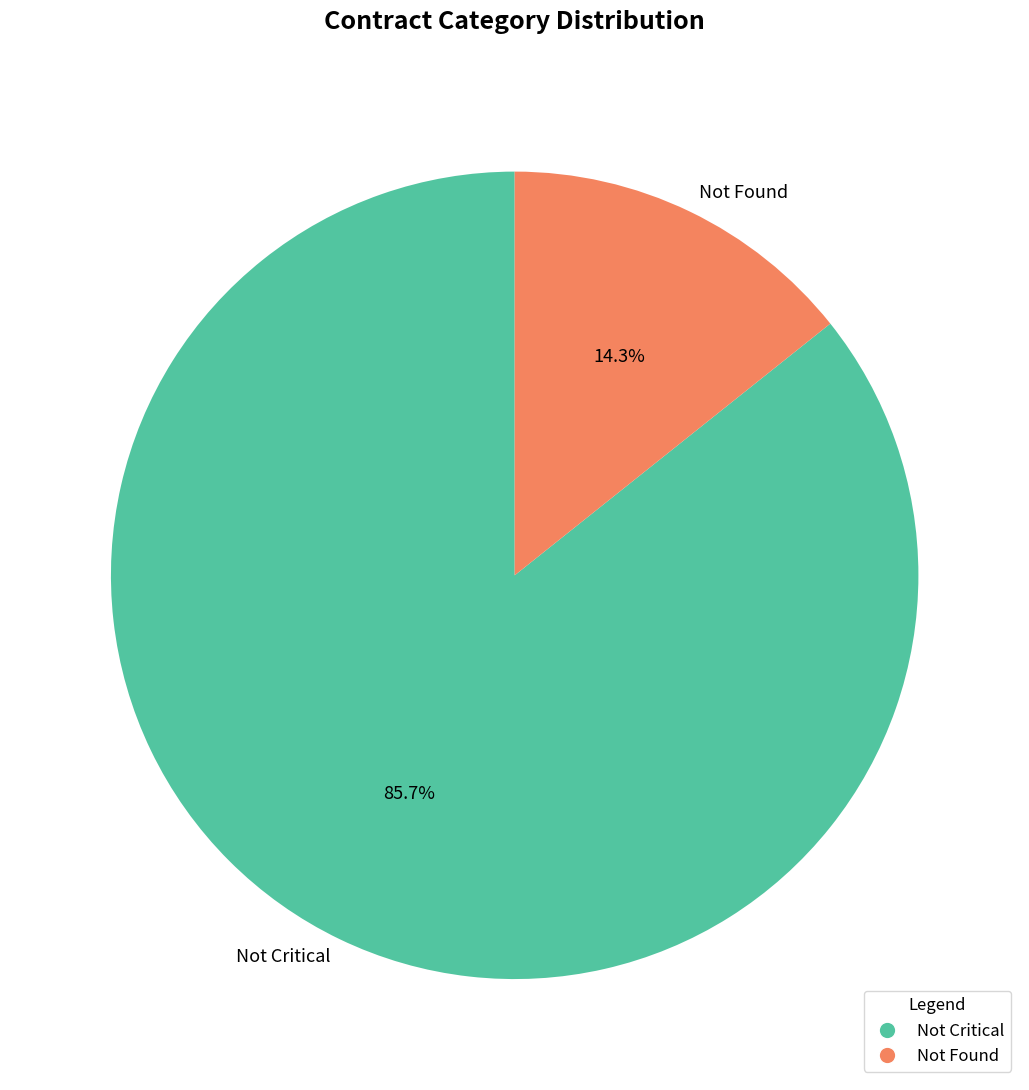

Count the number of slices in the pie.

2